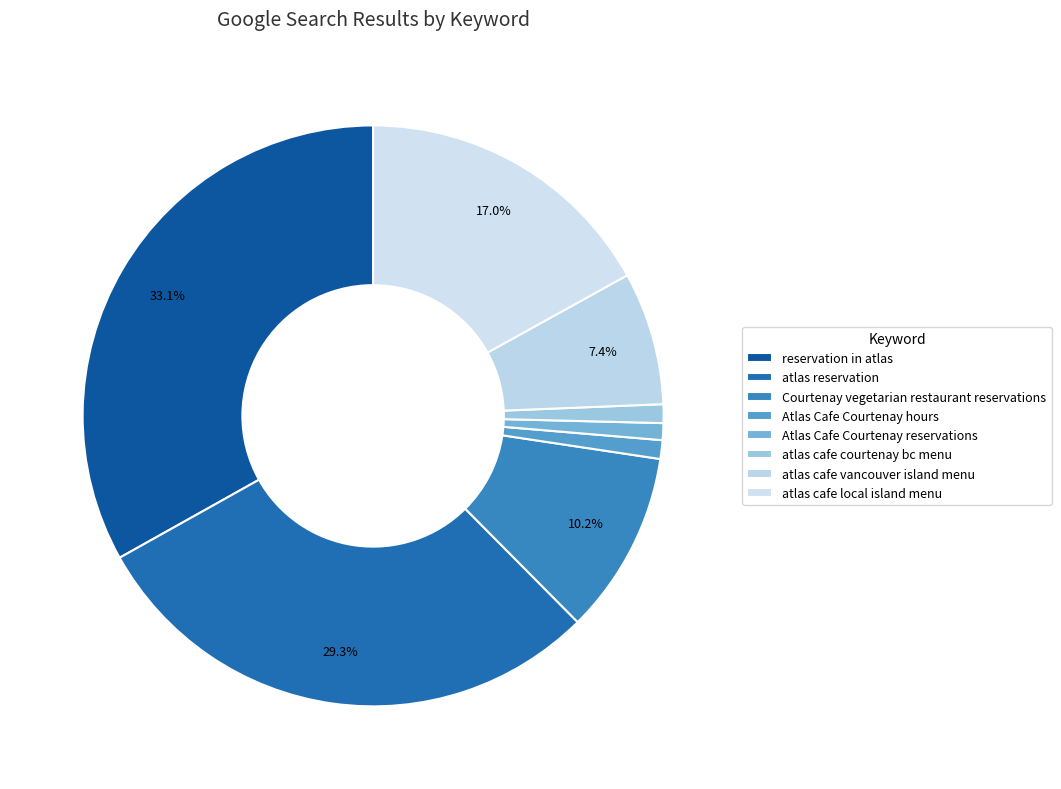

To the nearest percent, what is the combined percentage of Atlas Cafe Courtenay reservations and Courtenay vegetarian restaurant reservations?

11%